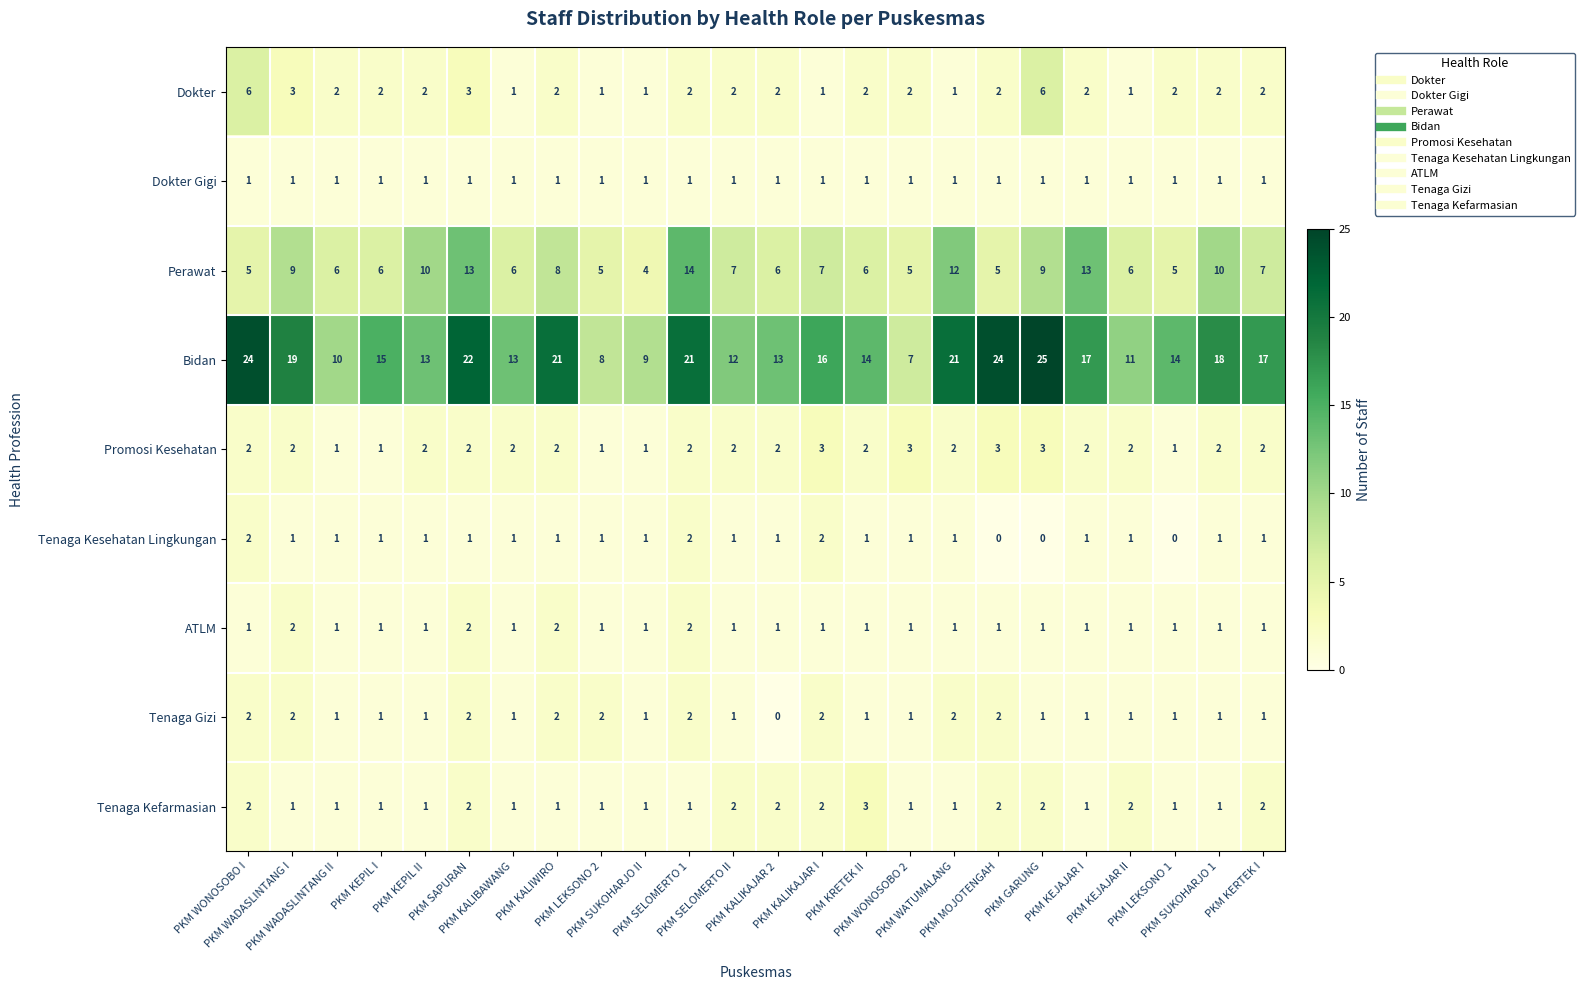

Count the Tenaga Gizi values in the range 1 to 2.

23